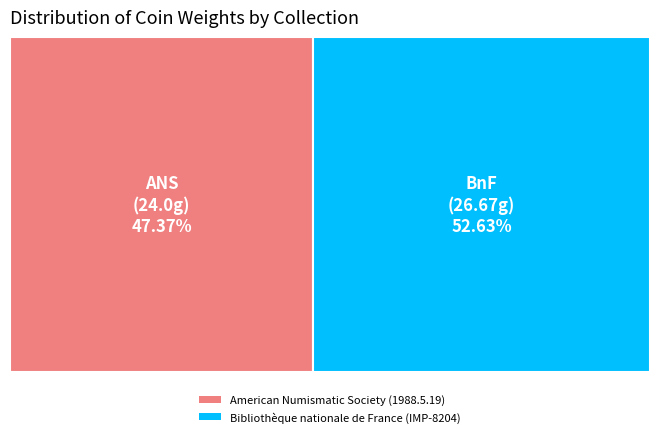

Does any single category account for the majority?

Yes